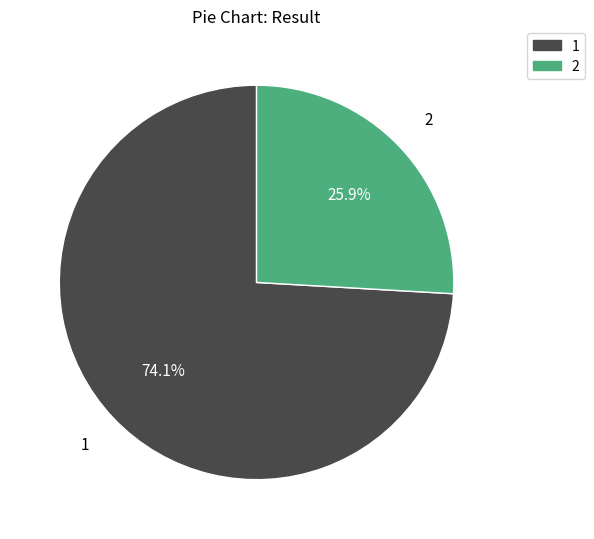

Is there a majority slice in this chart?

Yes